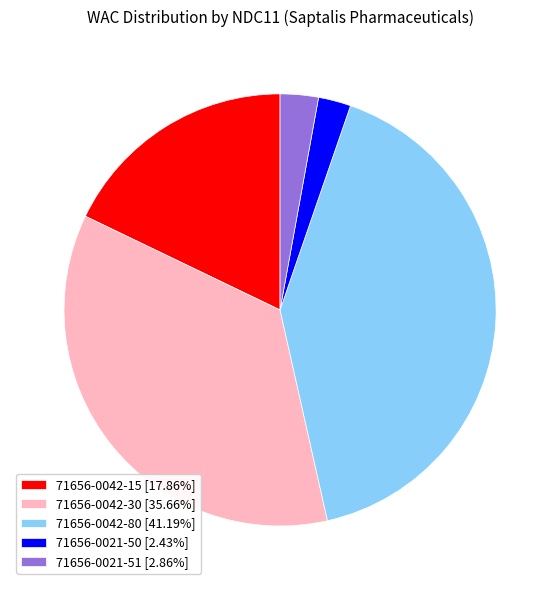

How many slices are in this pie chart?

5